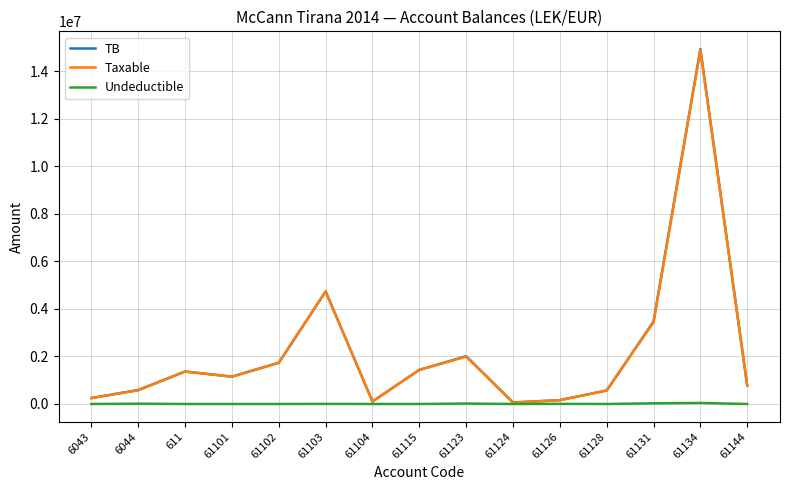

Is the value of TB at 611 greater than the value of Taxable at 61123?

No